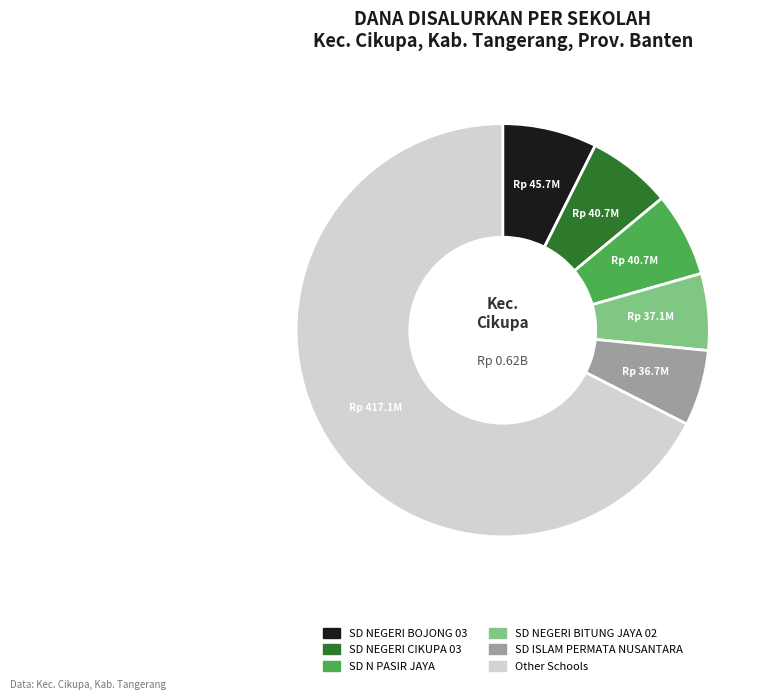

Is there any slice that represents more than half of the pie?

Yes